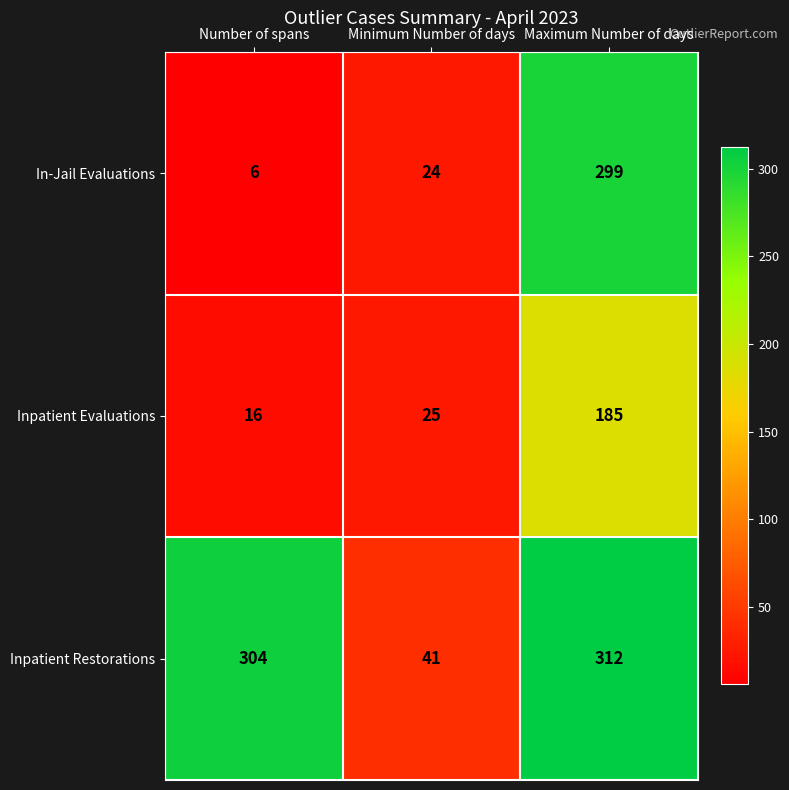

Rank the series by their maximum value, from highest to lowest.

Inpatient Restorations, In-Jail Evaluations, Inpatient Evaluations